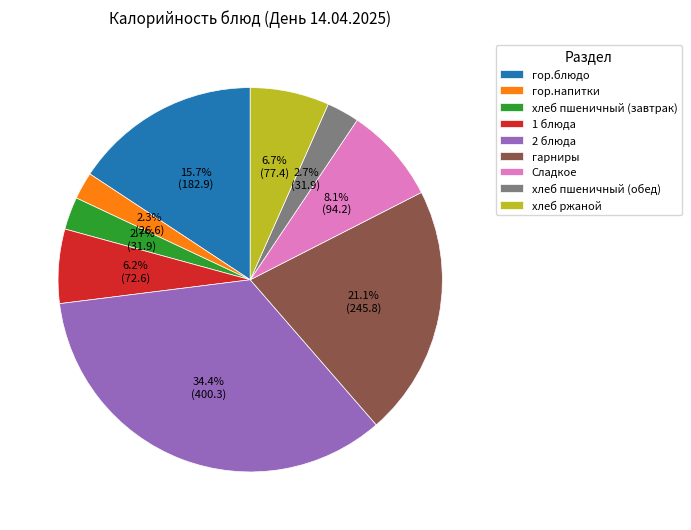

Approximately how many times larger is the value at 2 блюда compared to гор.напитки?

15.0